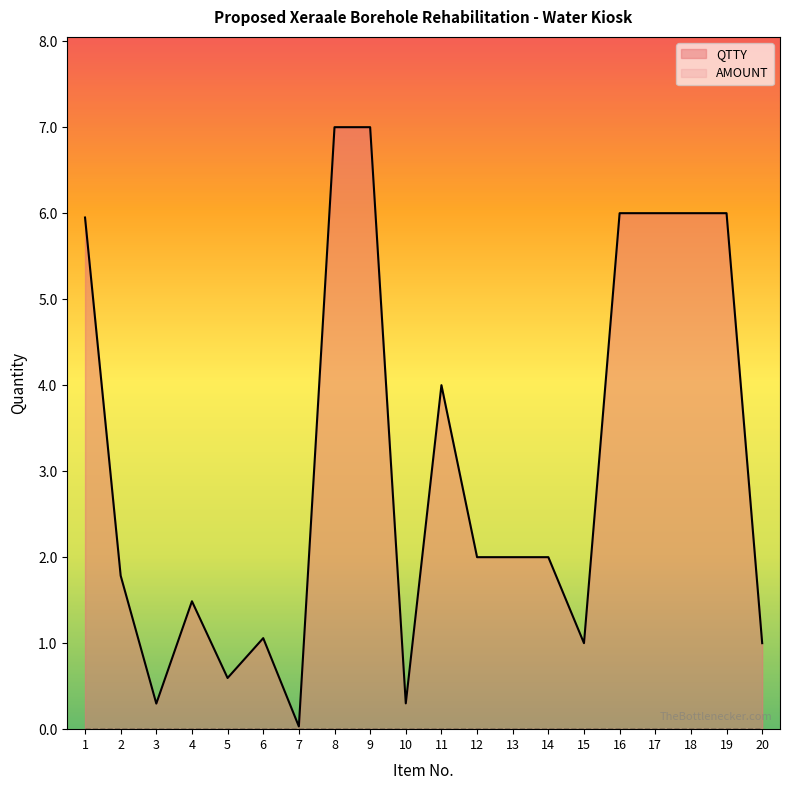

What is the value of the 20th point from the left?

1.0